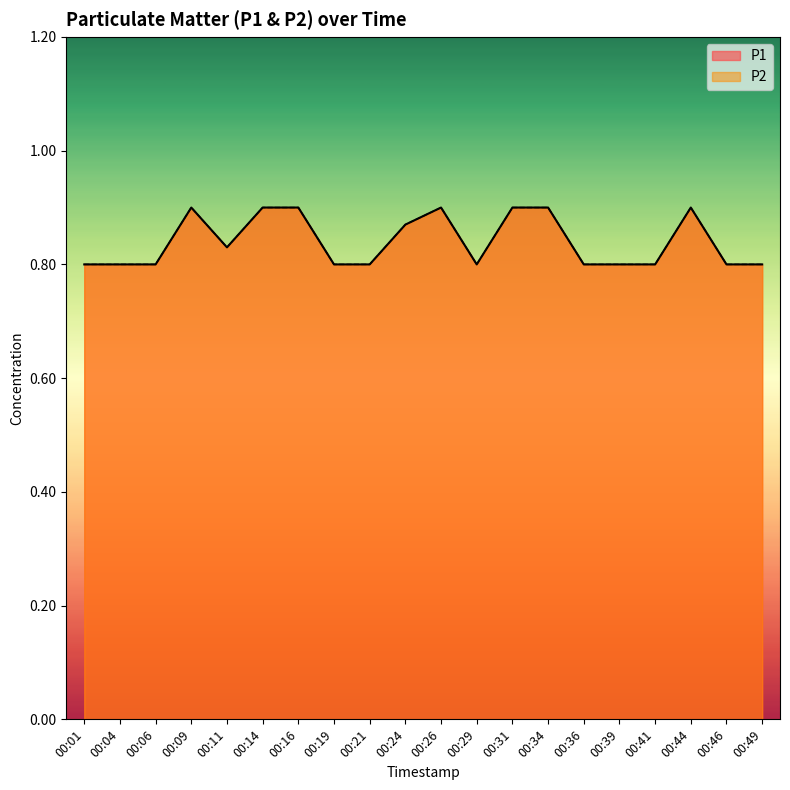

True or false: P1 and P2 intersect in this chart.

False